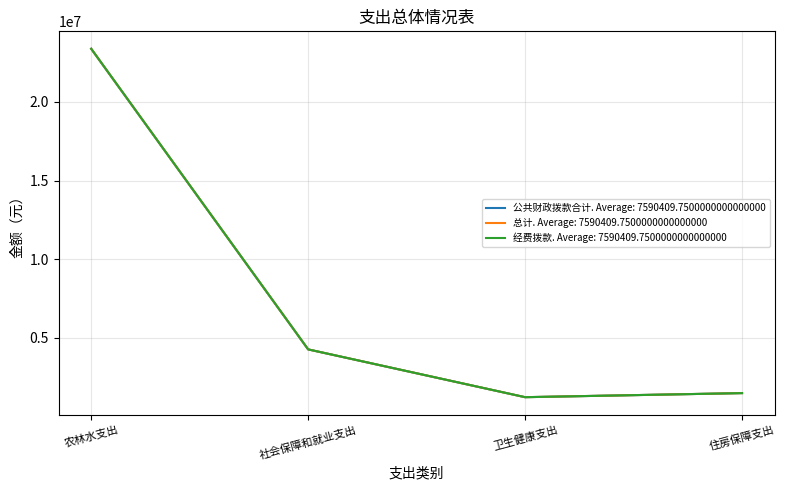

What is the label of the 4th point from the right?

农林水支出